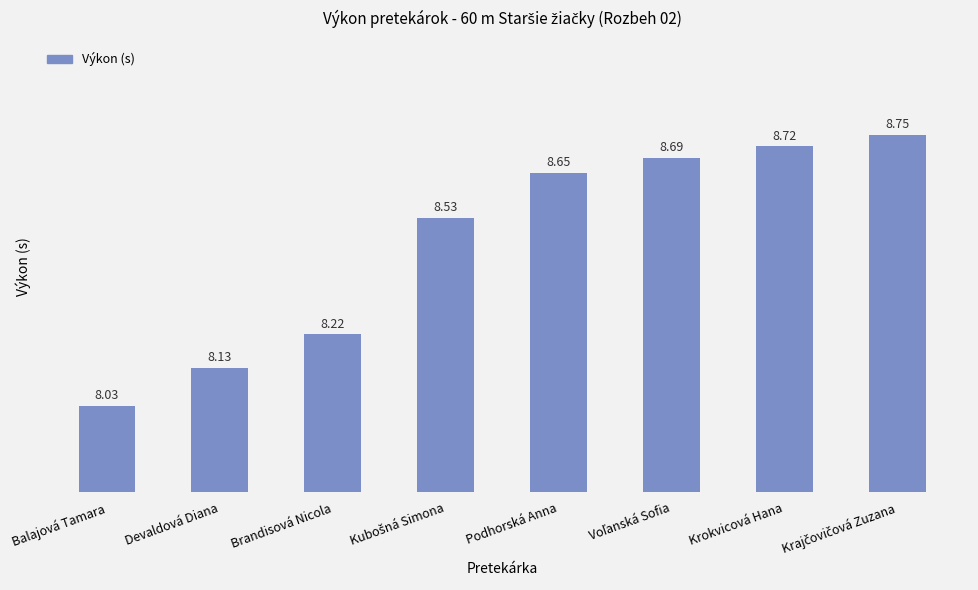

What is the difference between the maximum and second lowest values?

0.6